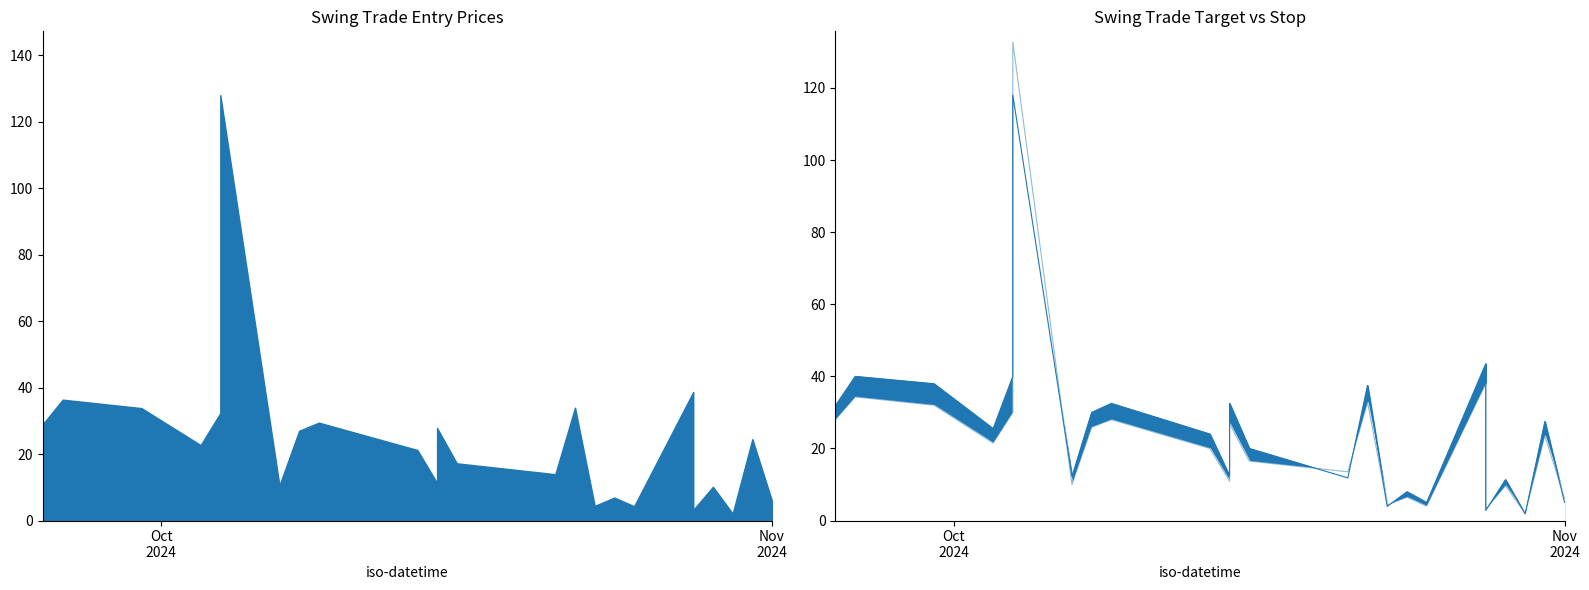

In Alvo line, how many points are lower than both neighbors (excluding endpoints)?

8